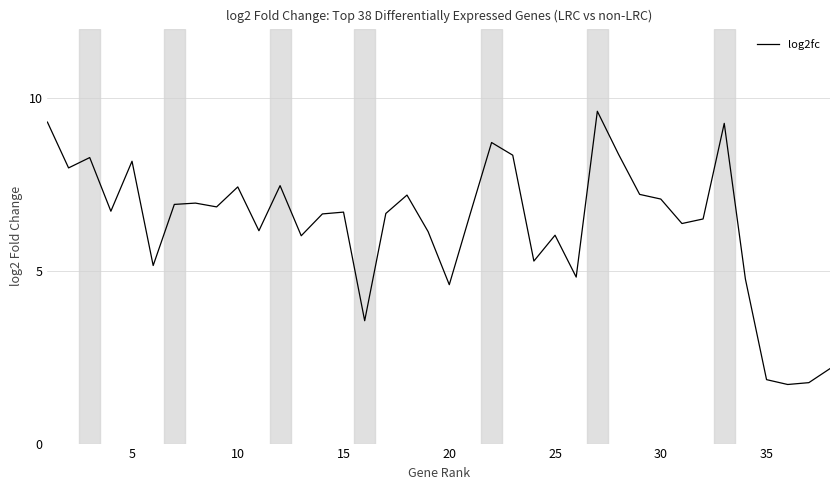

What is the minimum value shown in the chart?

1.7